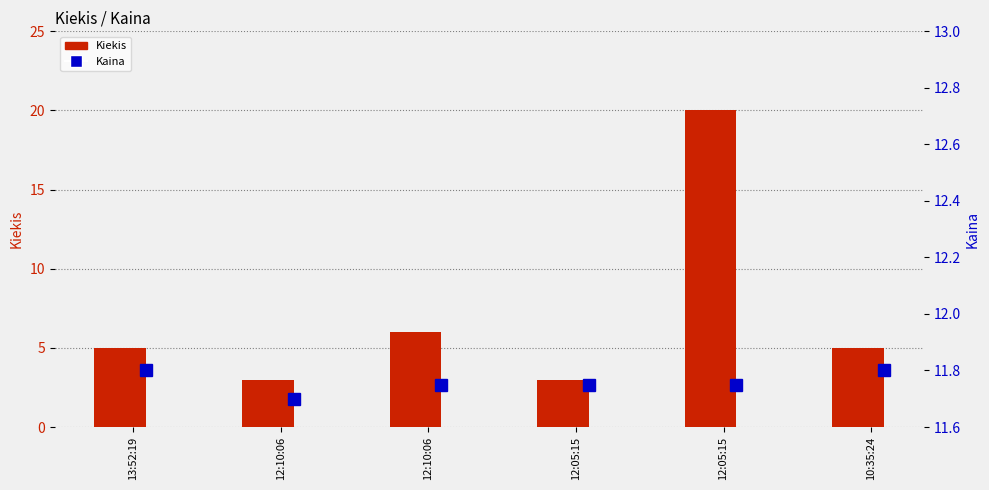

What is the minimum value for Kaina?

11.7